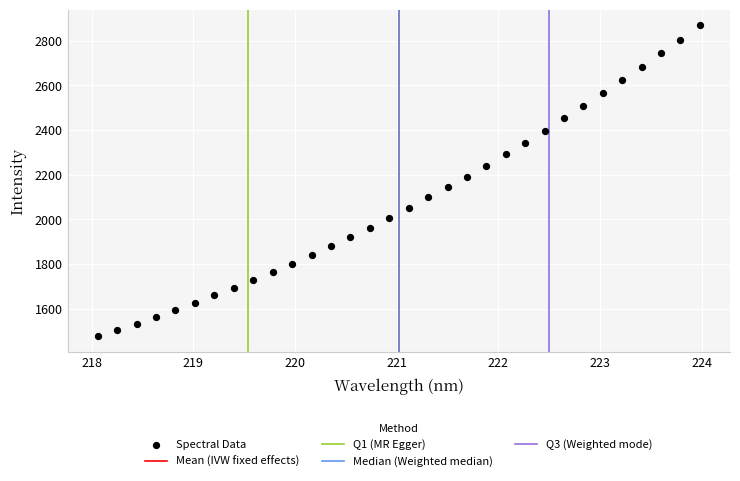

What is the range of X values (max minus min)?

5.9